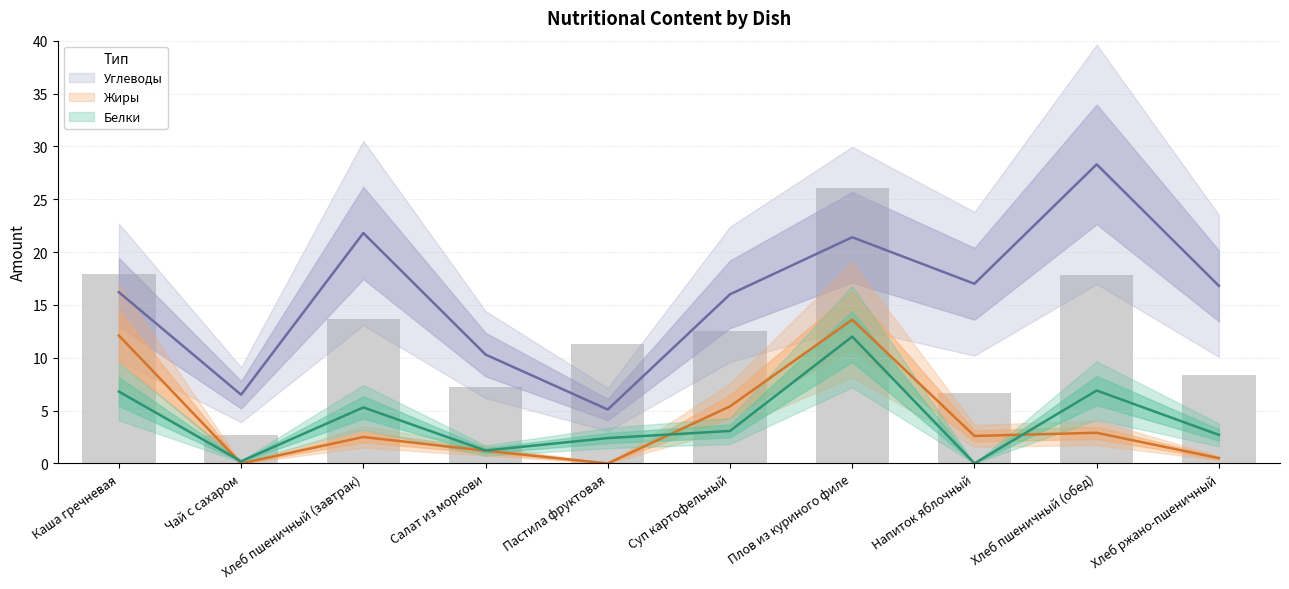

At which label does Белки first exceed 3?

Каша гречневая